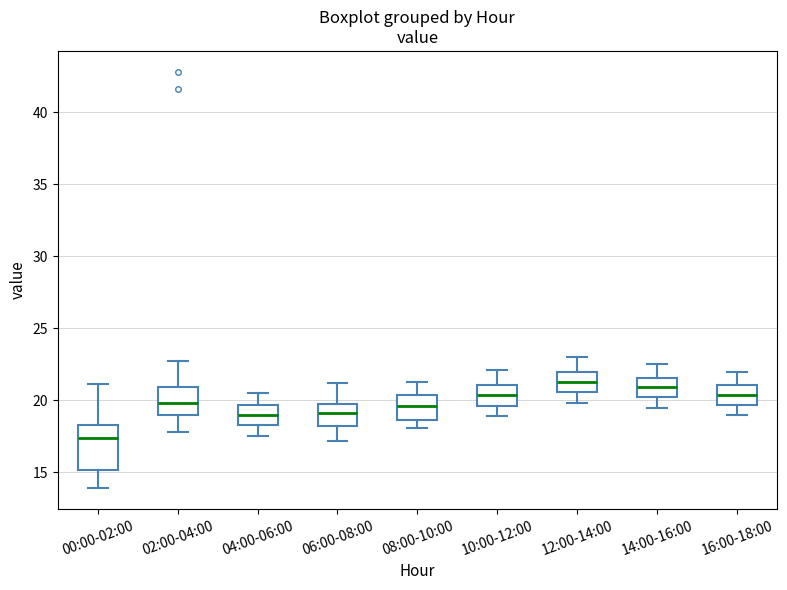

Reading left to right, transcribe this box plot: for each box, give where its median line is, the range the box spans, and where its two whiskers end, as read against the y-axis. The values are not printed on the chart, so give them approximately, as read against the axis.

00:00-02:00: median 17.5, box 15.0 to 18.5, whiskers 14.0 to 21.0
02:00-04:00: median 20.0, box 19.0 to 21.0, whiskers 18.0 to 22.5
04:00-06:00: median 19.0, box 18.5 to 19.5, whiskers 17.5 to 20.5
06:00-08:00: median 19.0, box 18.5 to 20.0, whiskers 17.0 to 21.0
08:00-10:00: median 19.5, box 18.5 to 20.5, whiskers 18.0 to 21.5
10:00-12:00: median 20.5, box 19.5 to 21.0, whiskers 19.0 to 22.0
12:00-14:00: median 21.5, box 20.5 to 22.0, whiskers 20.0 to 23.0
14:00-16:00: median 21.0, box 20.0 to 21.5, whiskers 19.5 to 22.5
16:00-18:00: median 20.5, box 19.5 to 21.0, whiskers 19.0 to 22.0